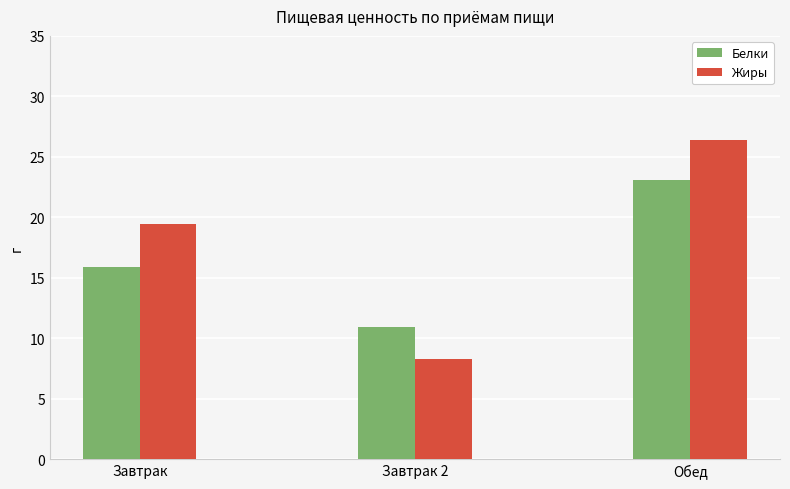

What is the label of the 3rd bar from the right?

Завтрак